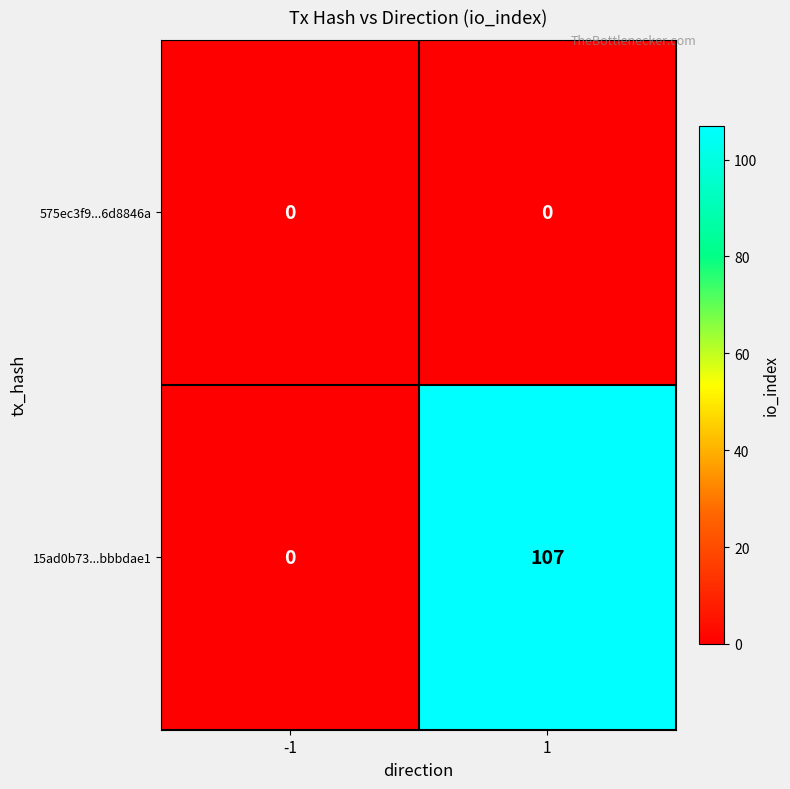

How many series are shown in this chart?

2